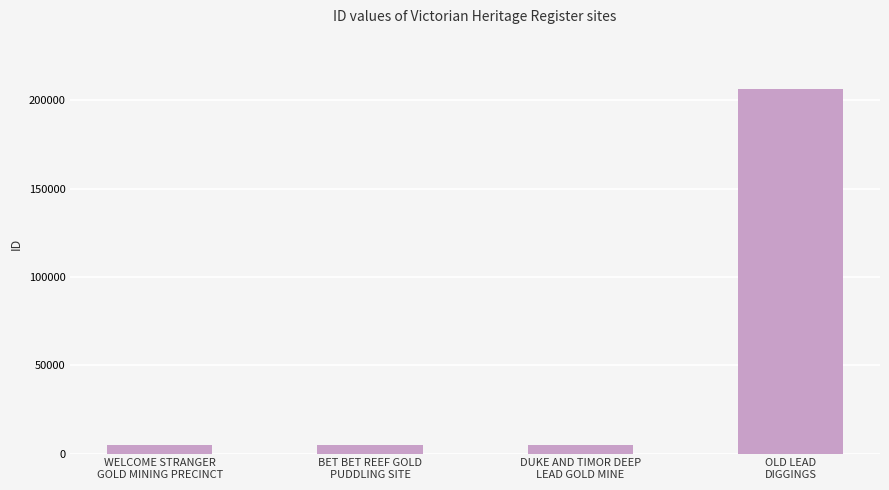

What is the greatest value displayed?

206182